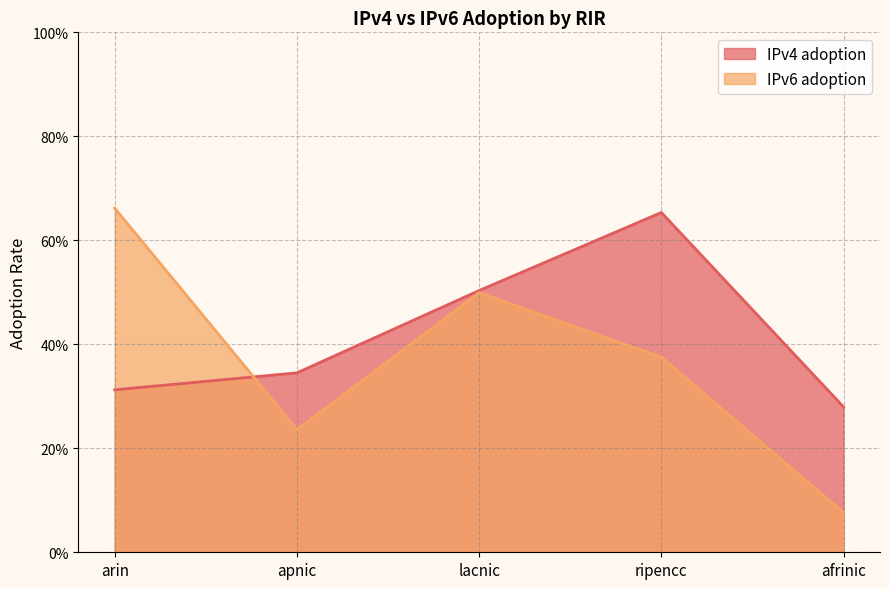

What is the total value across all series at afrinic?

0.4